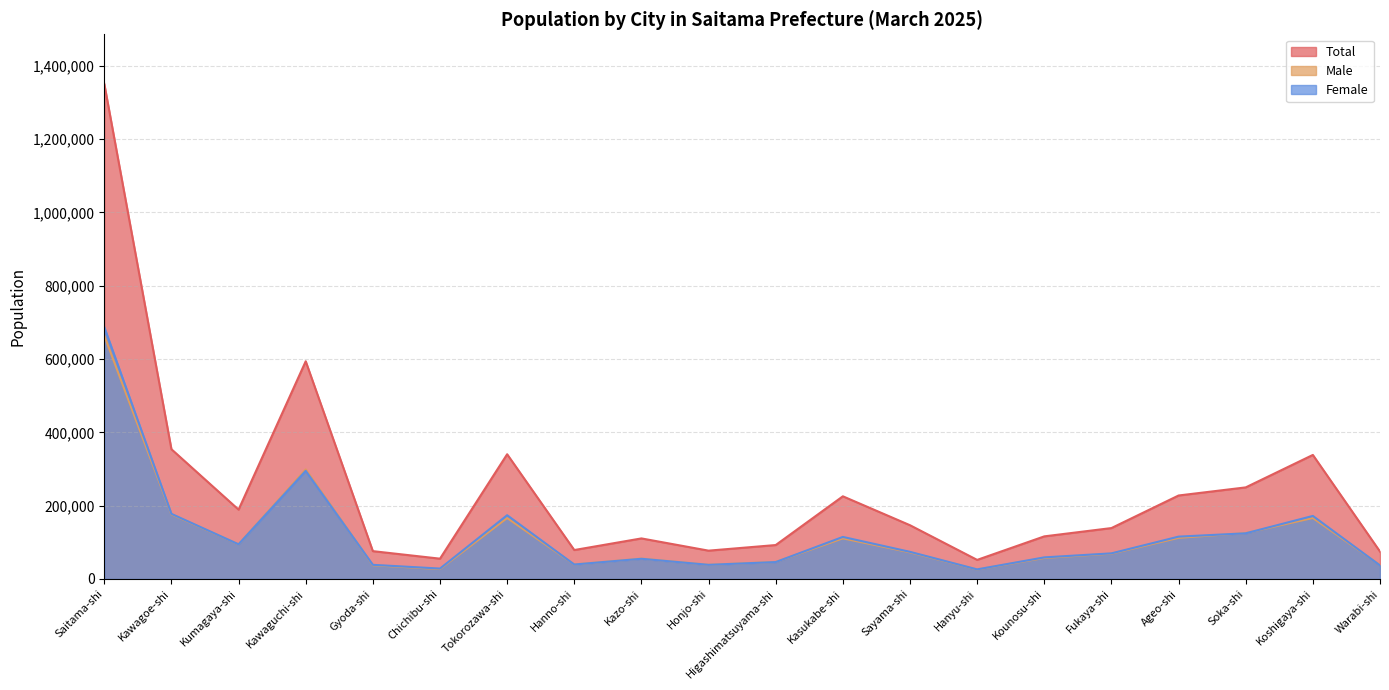

The value of Female at Kasukabe-shi is 114724. True or false?

True